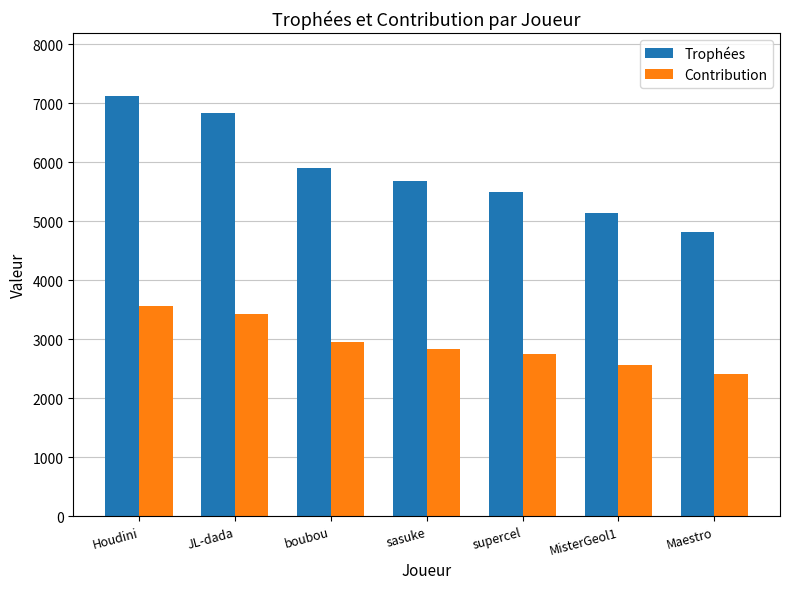

Are the bars horizontal?

No